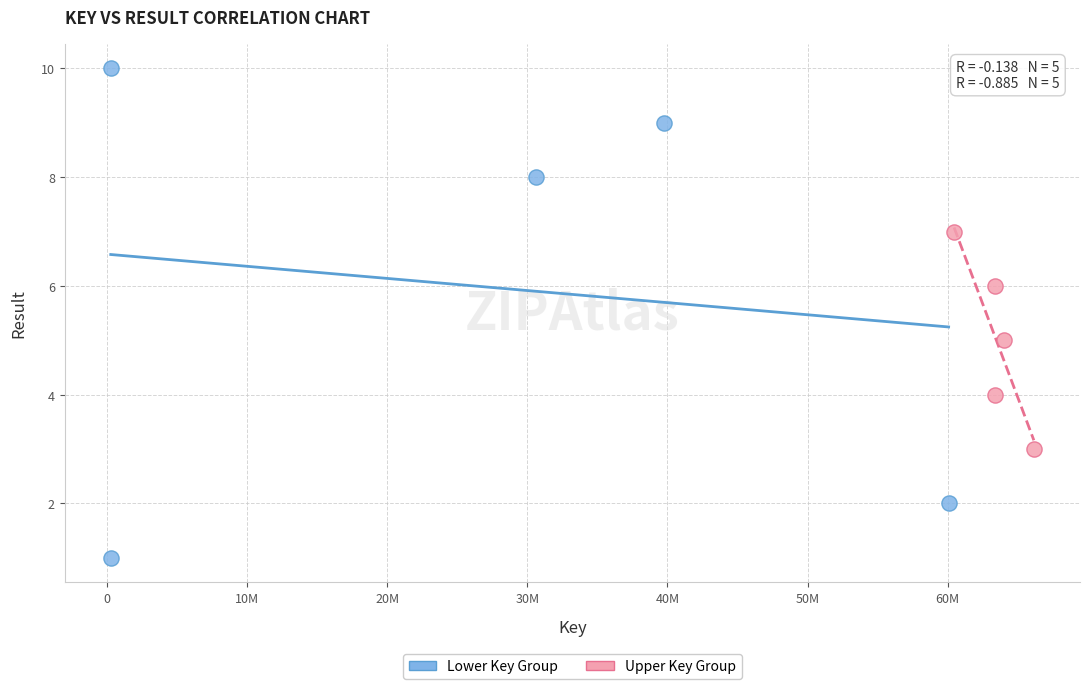

Which series reaches the maximum Y coordinate?

Lower Key Group